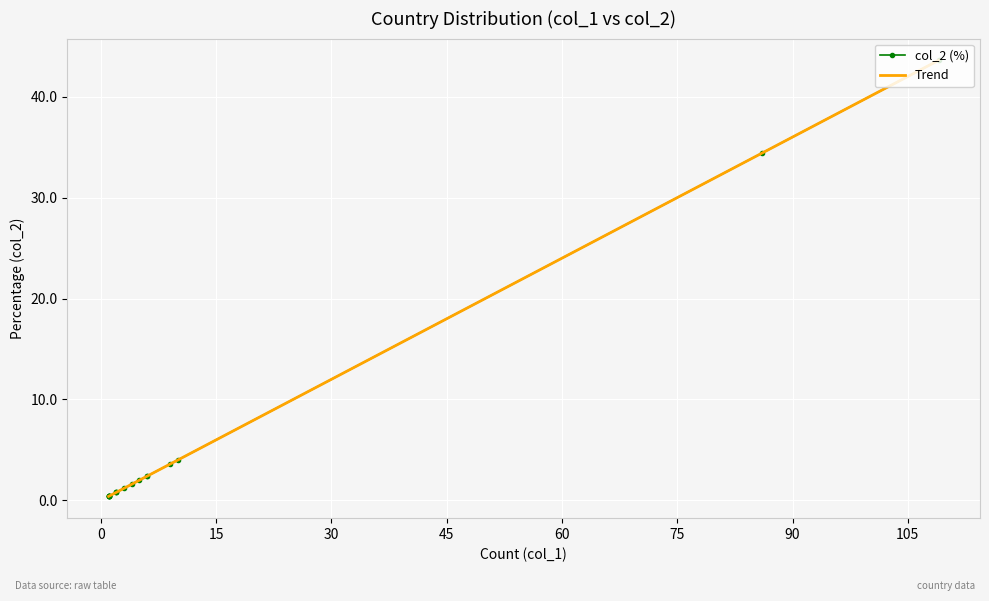

How many times do col_2 (%) and Trend cross each other?

1